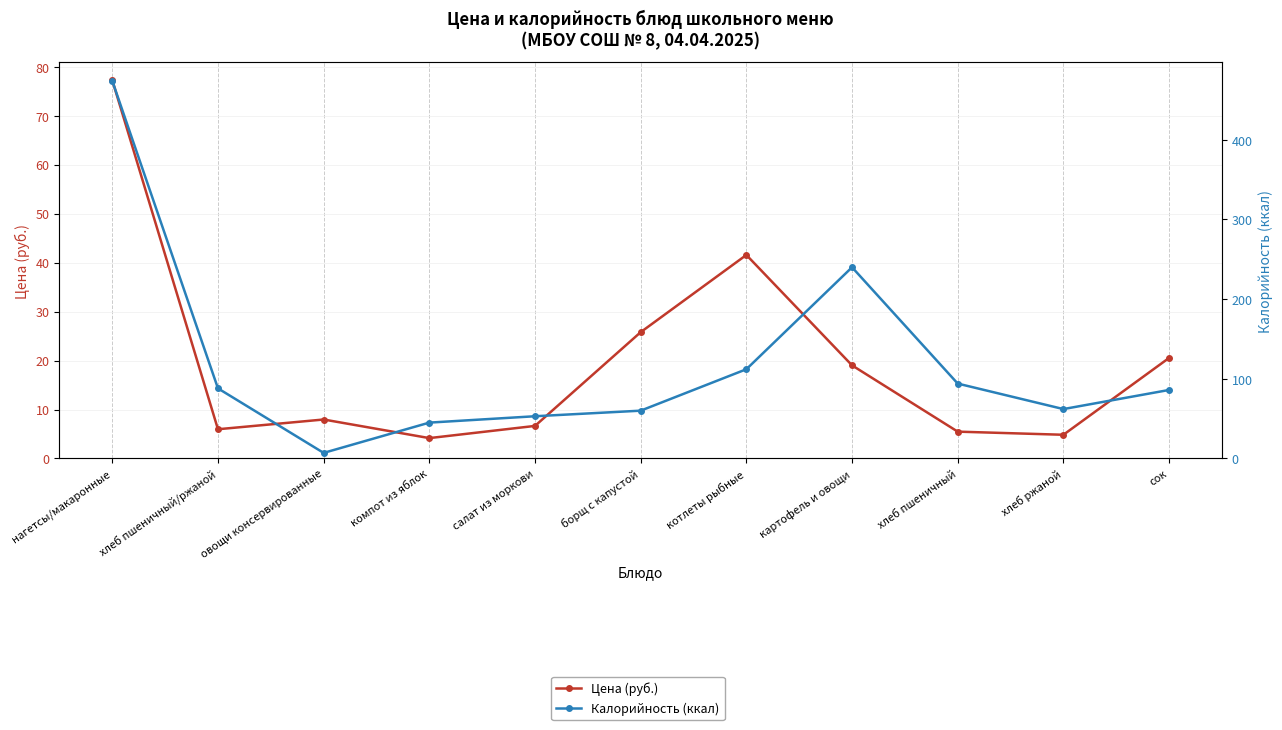

Where is the first local minimum for Калорийность (ккал)?

овощи консервированные